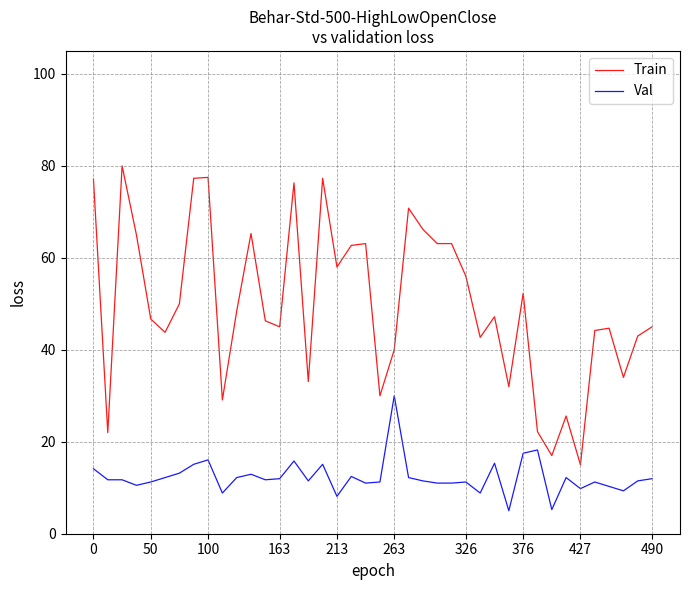

Rank the series by their maximum value, from lowest to highest.

Val, Train